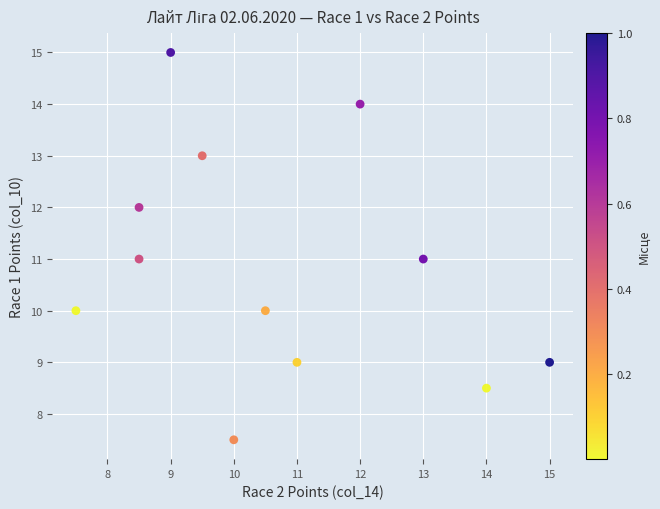

What is the range of Y values (max minus min)?

7.5